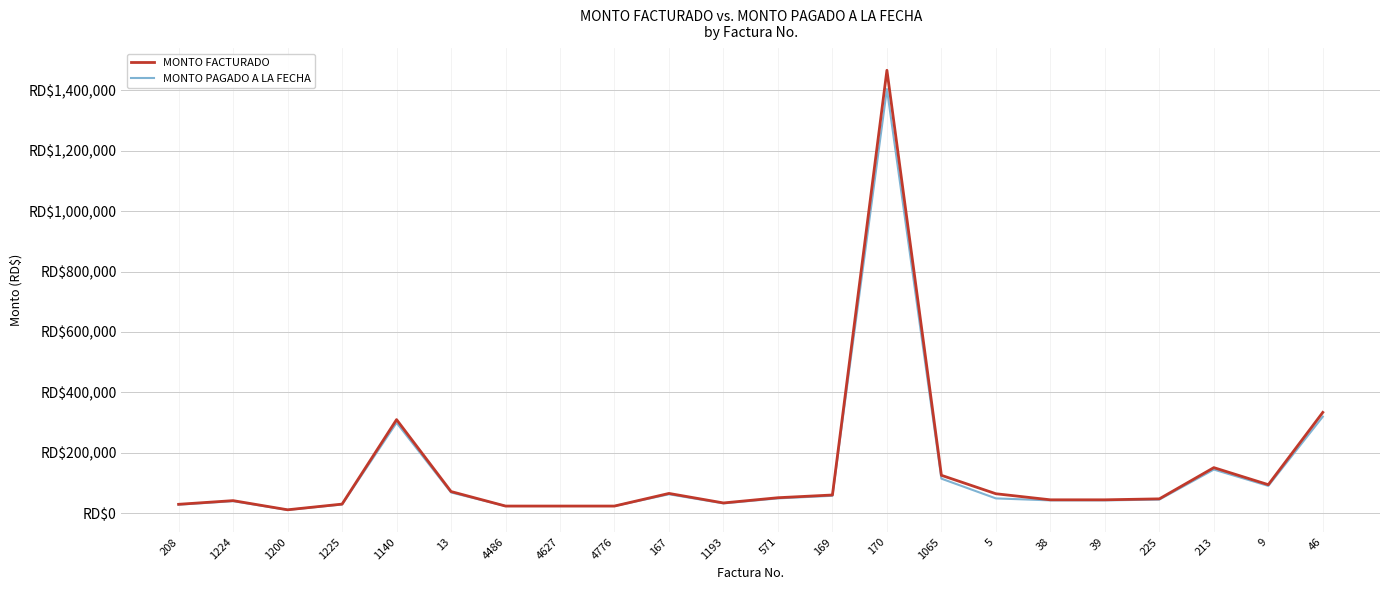

At which category does the chart reach its peak across all series?

170